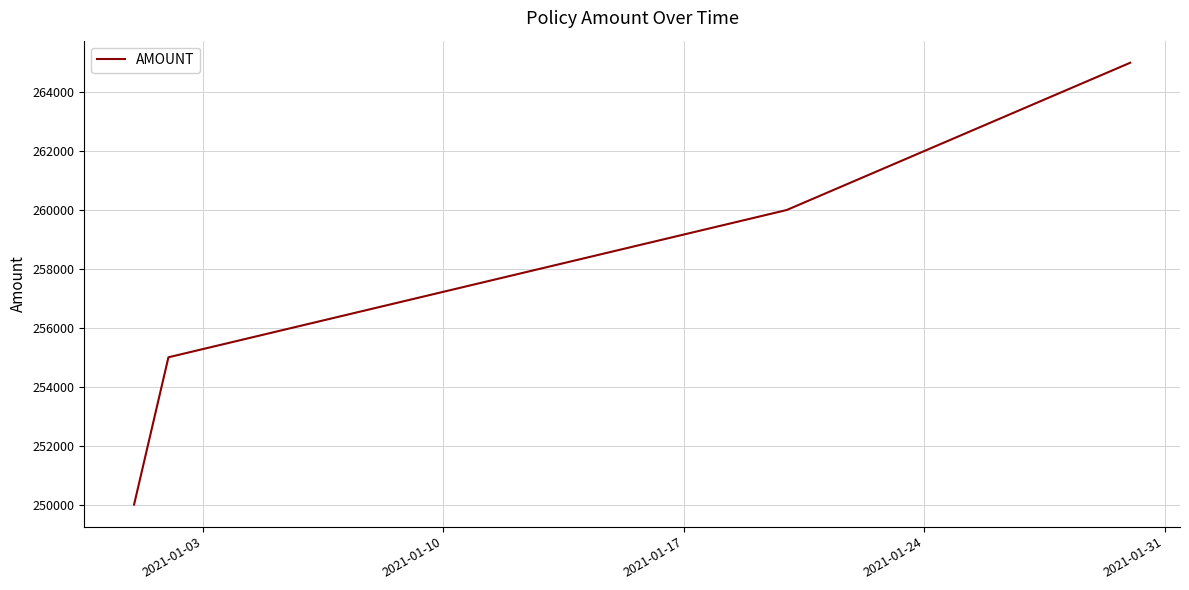

What is the minimum value shown in the chart?

250000